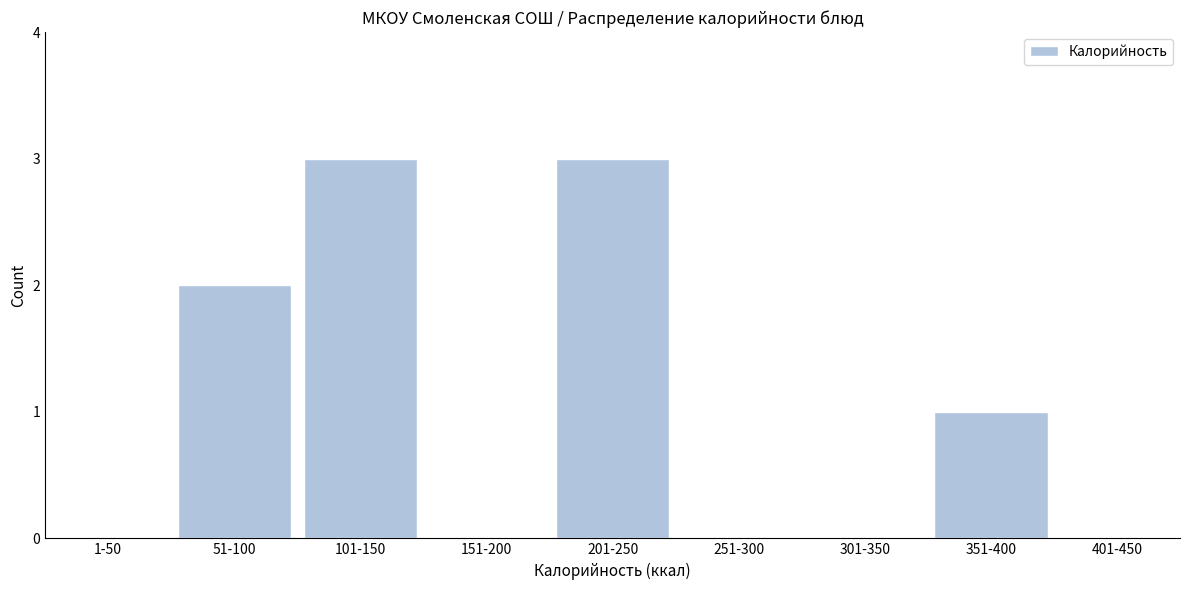

Reading right to left, extract all data points from this chart.

401-450=0	351-400=1	301-350=0	251-300=0	201-250=3	151-200=0	101-150=3	51-100=2	1-50=0